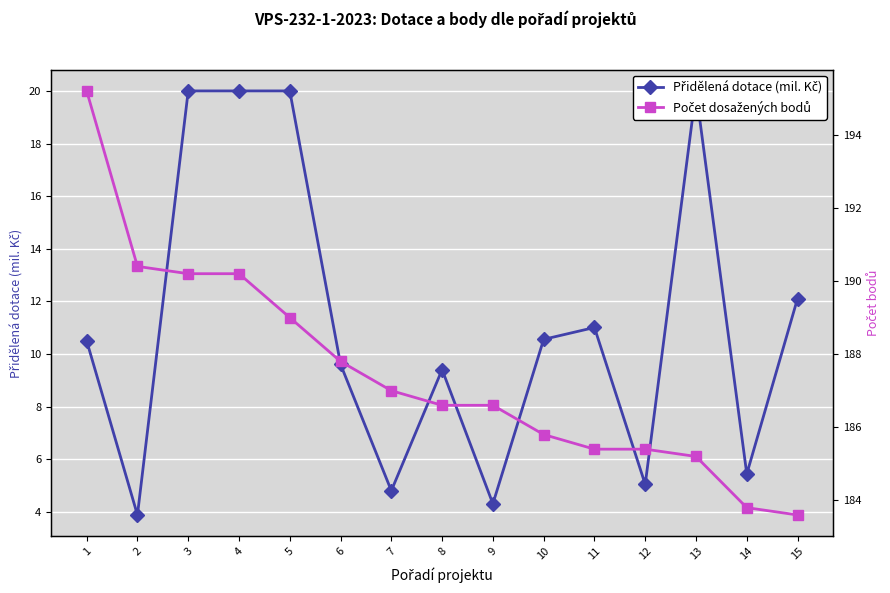

Between 12 and 8, which is larger?

8